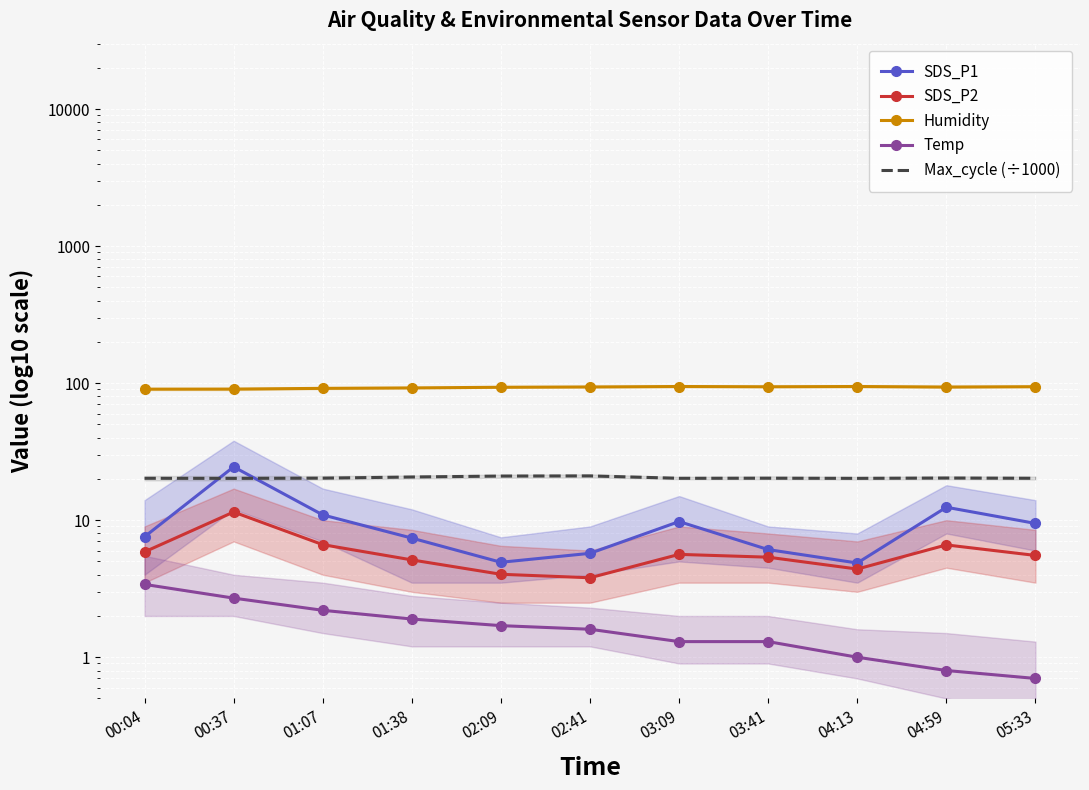

Is it true that SDS_P2 equals 6.6 at 04:59?

True